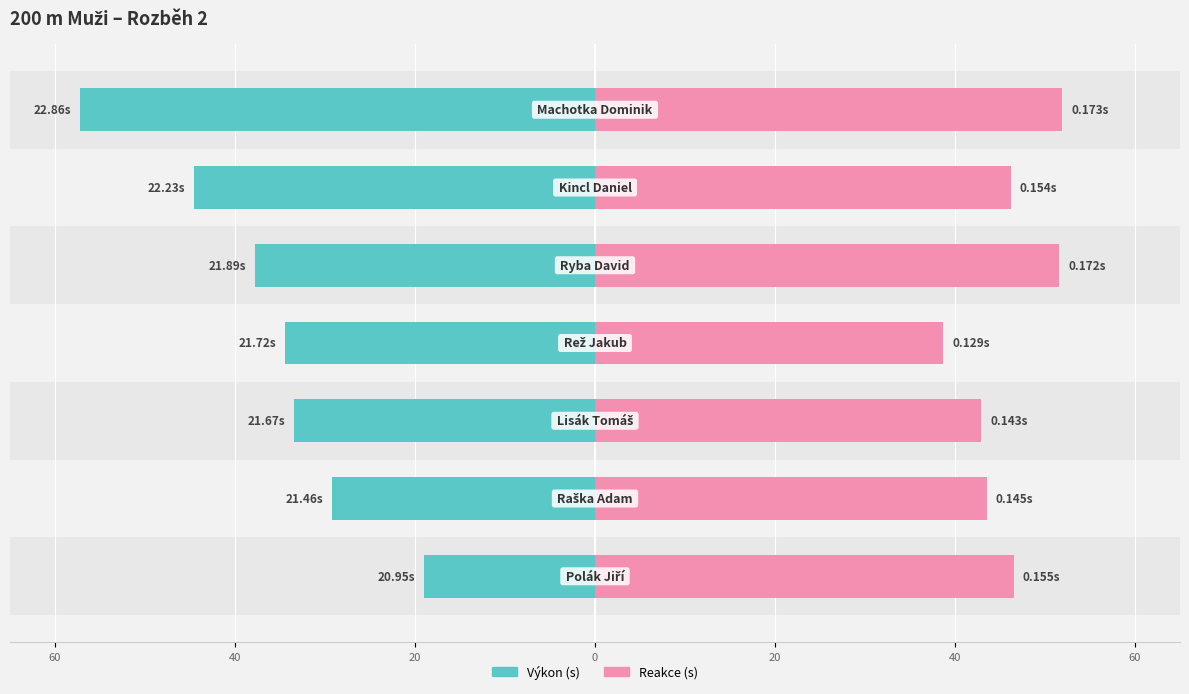

True or false: Výkon (s) has a value of 27.3 at 60.

False